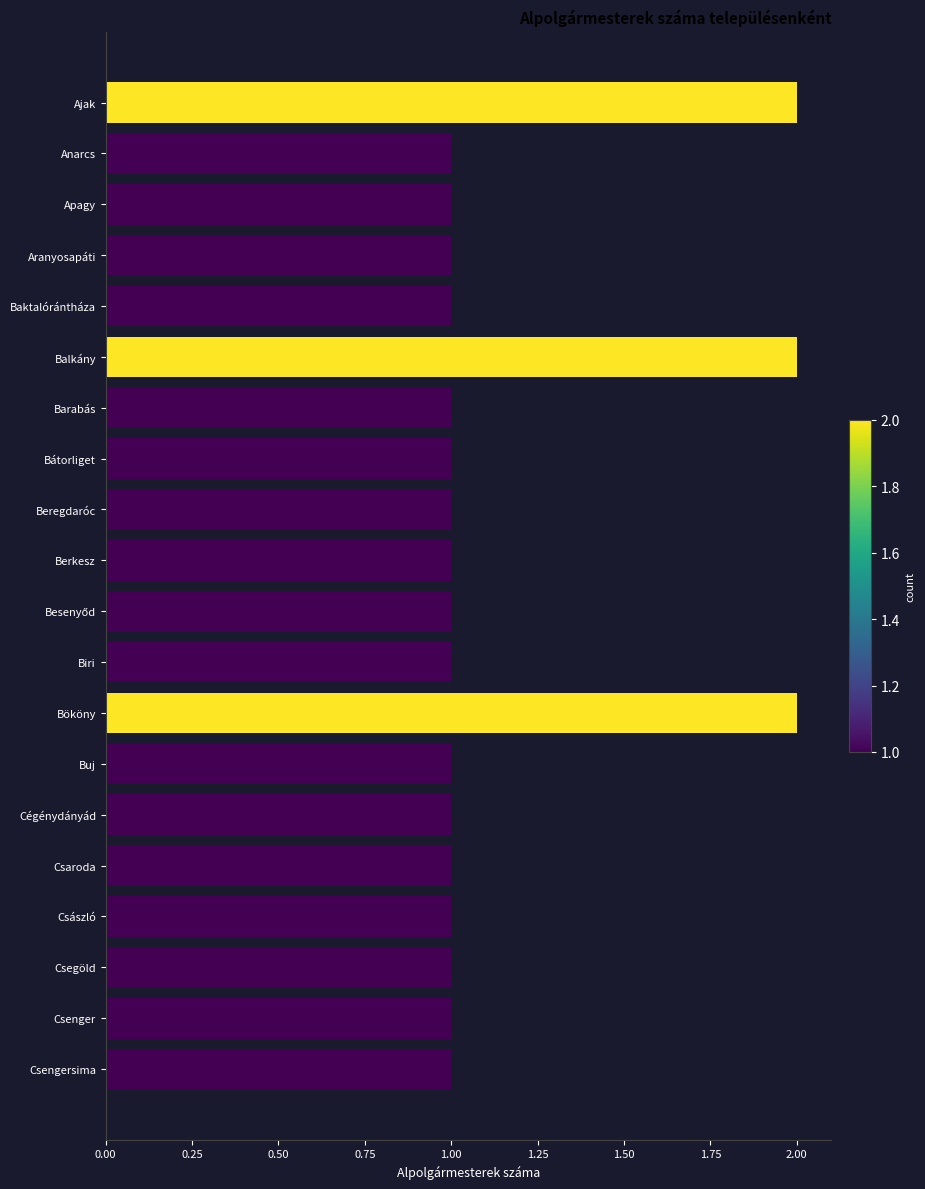

What is the smallest value displayed?

1